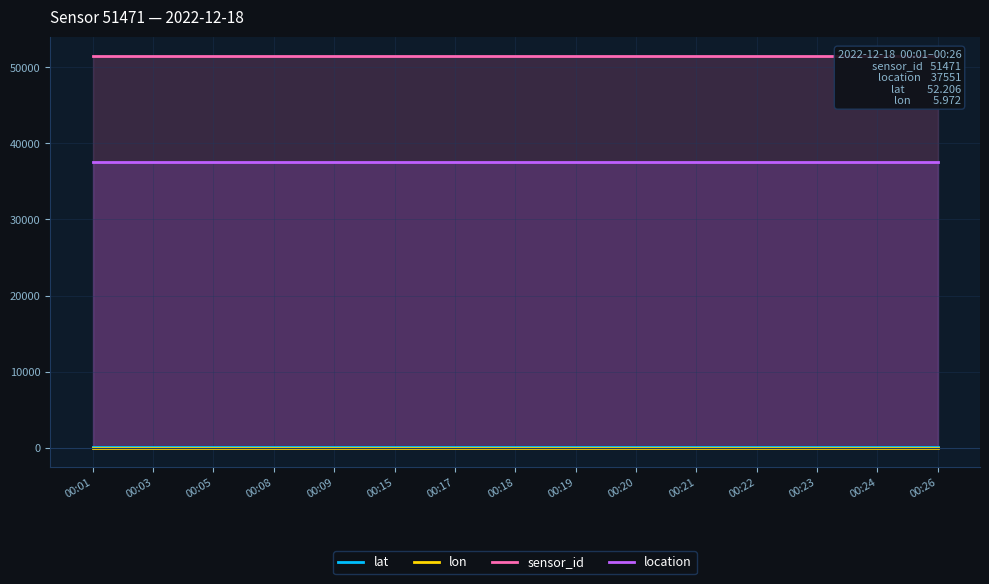

Between 00:21 and 00:15, which is larger?

00:21